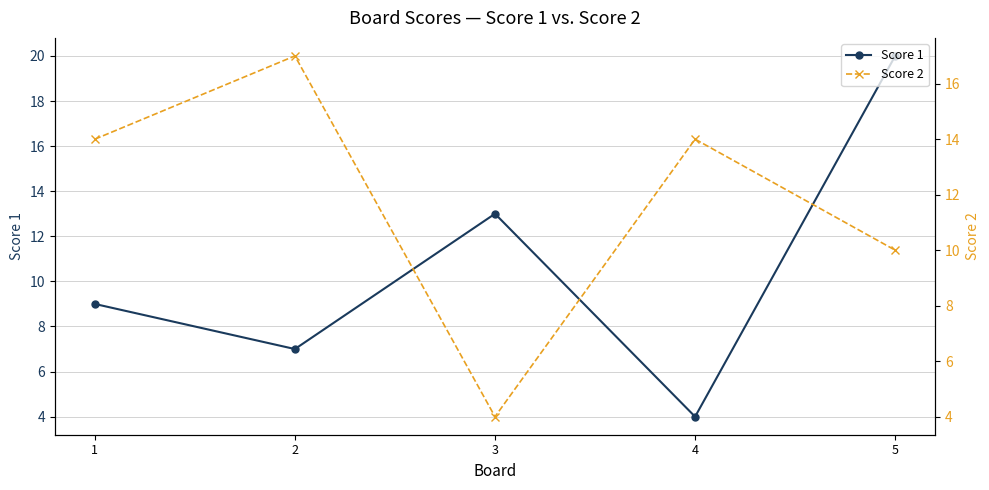

Where is the first local maximum for Score 2?

2